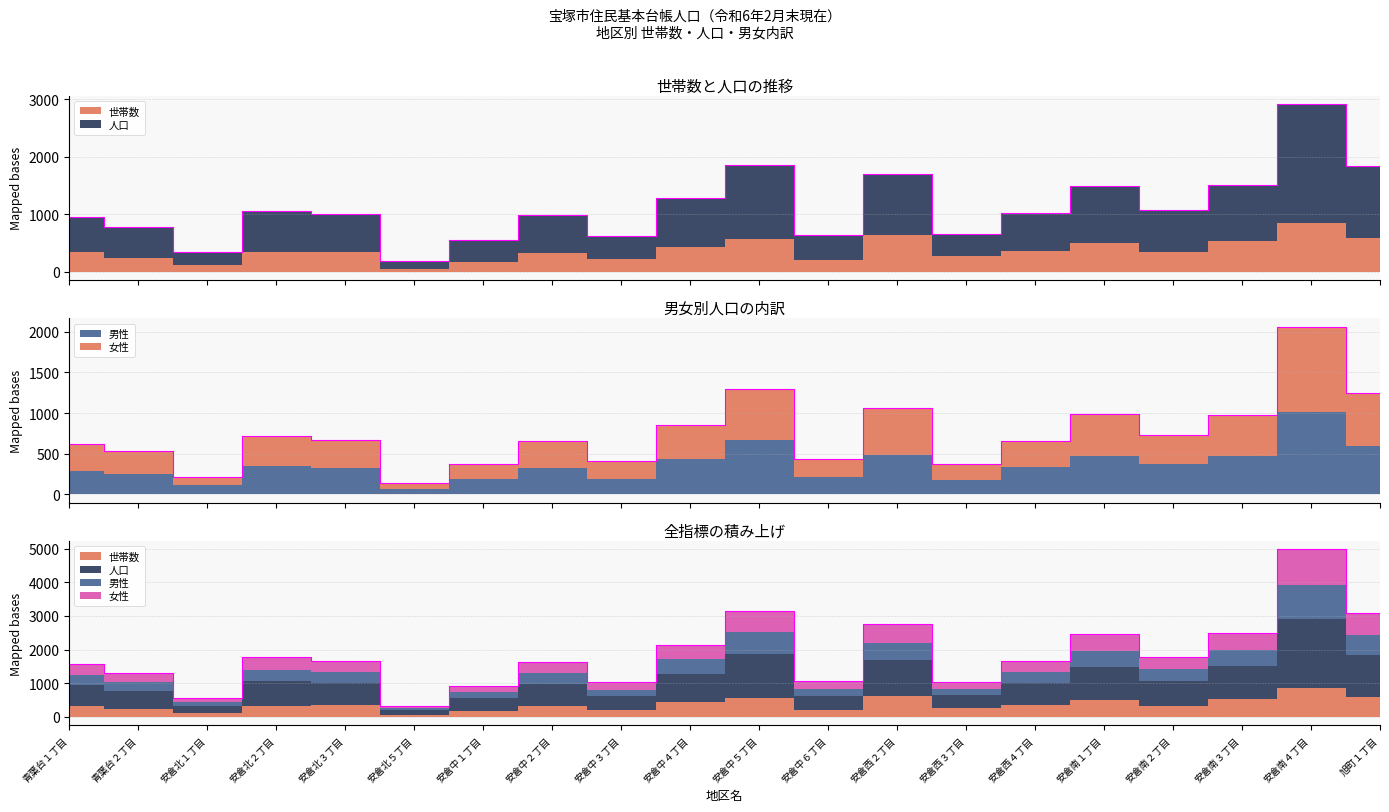

Rank the categories by 人口 value from lowest to highest.

安倉北５丁目, 安倉北１丁目, 安倉中１丁目, 安倉西３丁目, 安倉中３丁目, 安倉中６丁目, 青葉台２丁目, 青葉台１丁目, 安倉中２丁目, 安倉西４丁目, 安倉北３丁目, 安倉北２丁目, 安倉南２丁目, 安倉中４丁目, 安倉南３丁目, 安倉南１丁目, 安倉西２丁目, 旭町１丁目, 安倉中５丁目, 安倉南４丁目